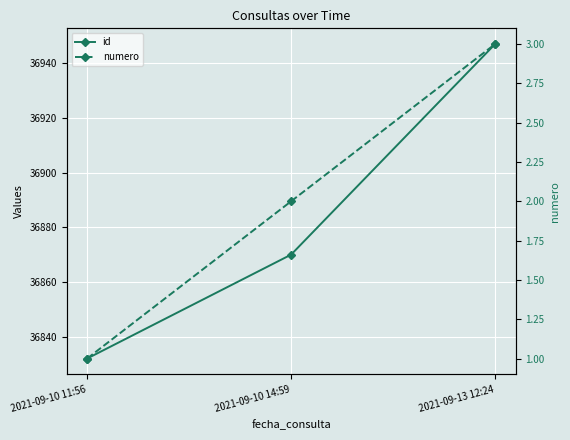

Which has a higher value, 2021-09-10 14:59 or 2021-09-10 11:56?

2021-09-10 14:59